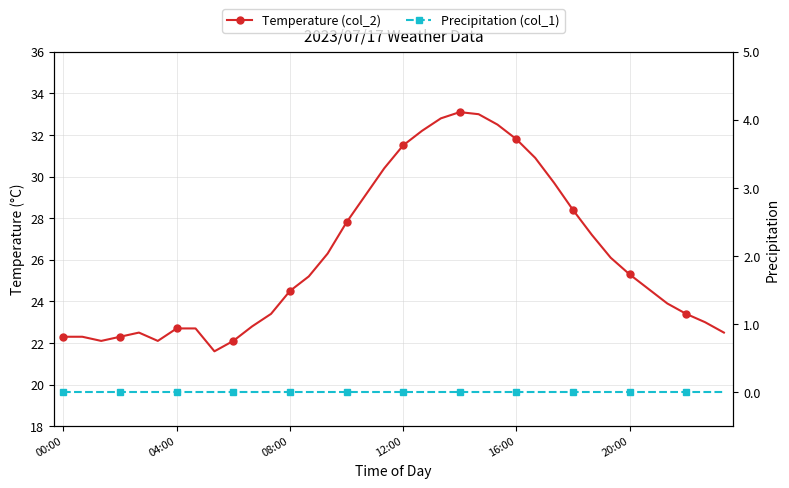

Which series has the largest total across all categories?

Temperature (col_2)